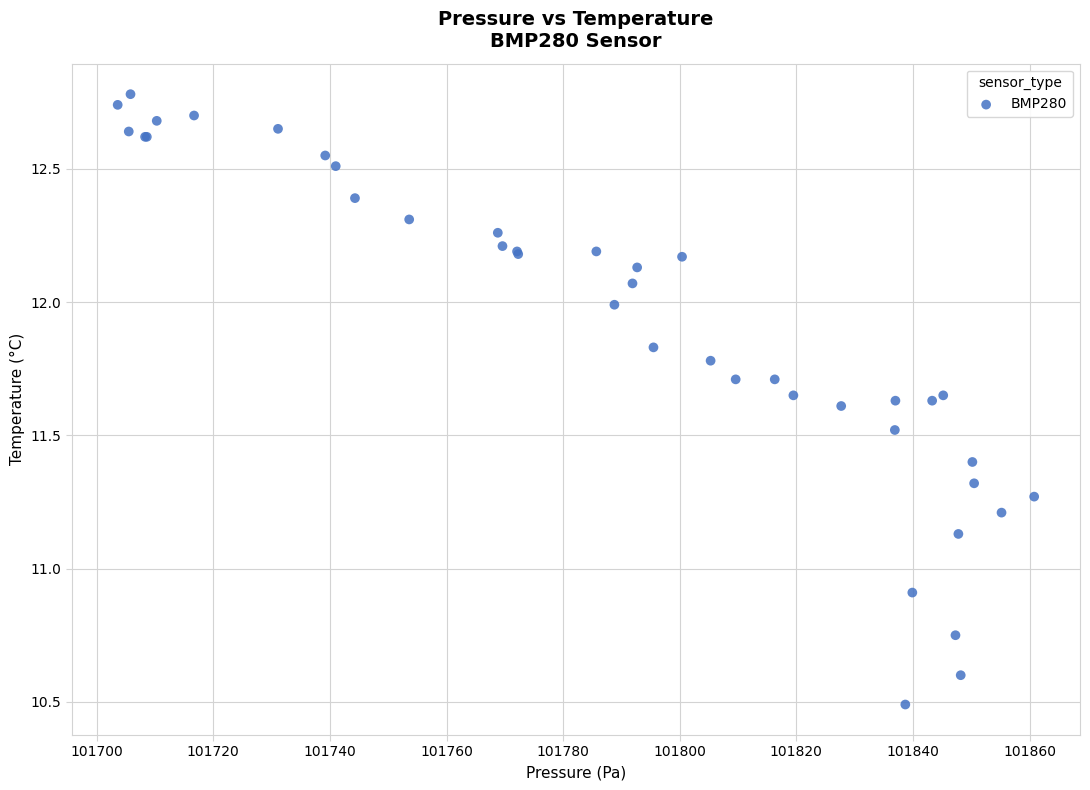

What Y value in the scatter plot is closest to 11?

10.9